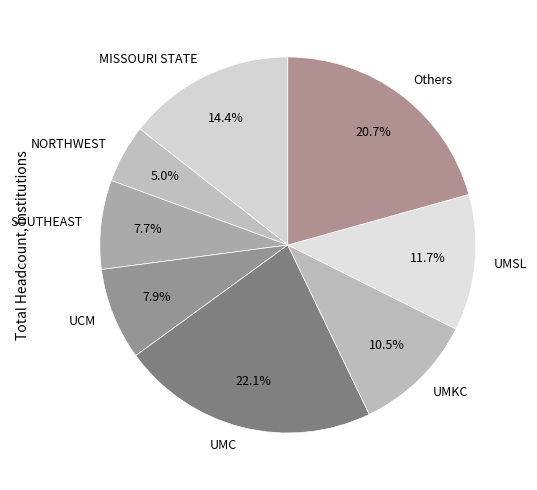

To the nearest percent, what is the average slice percentage?

12%